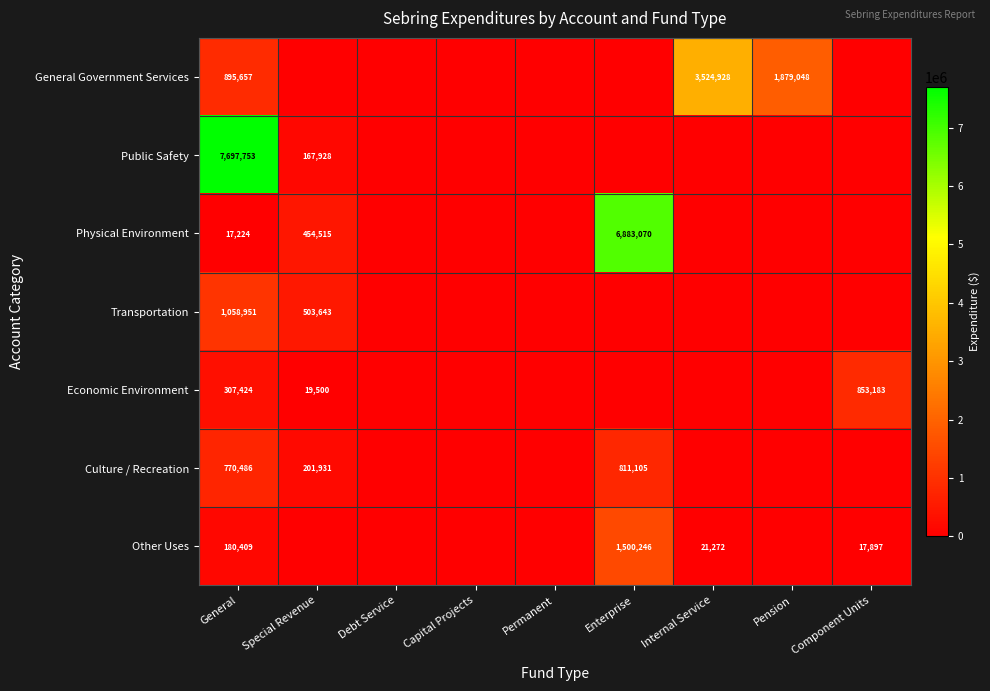

The General Government Services series shows 3524928 at Internal Service. True or false?

True